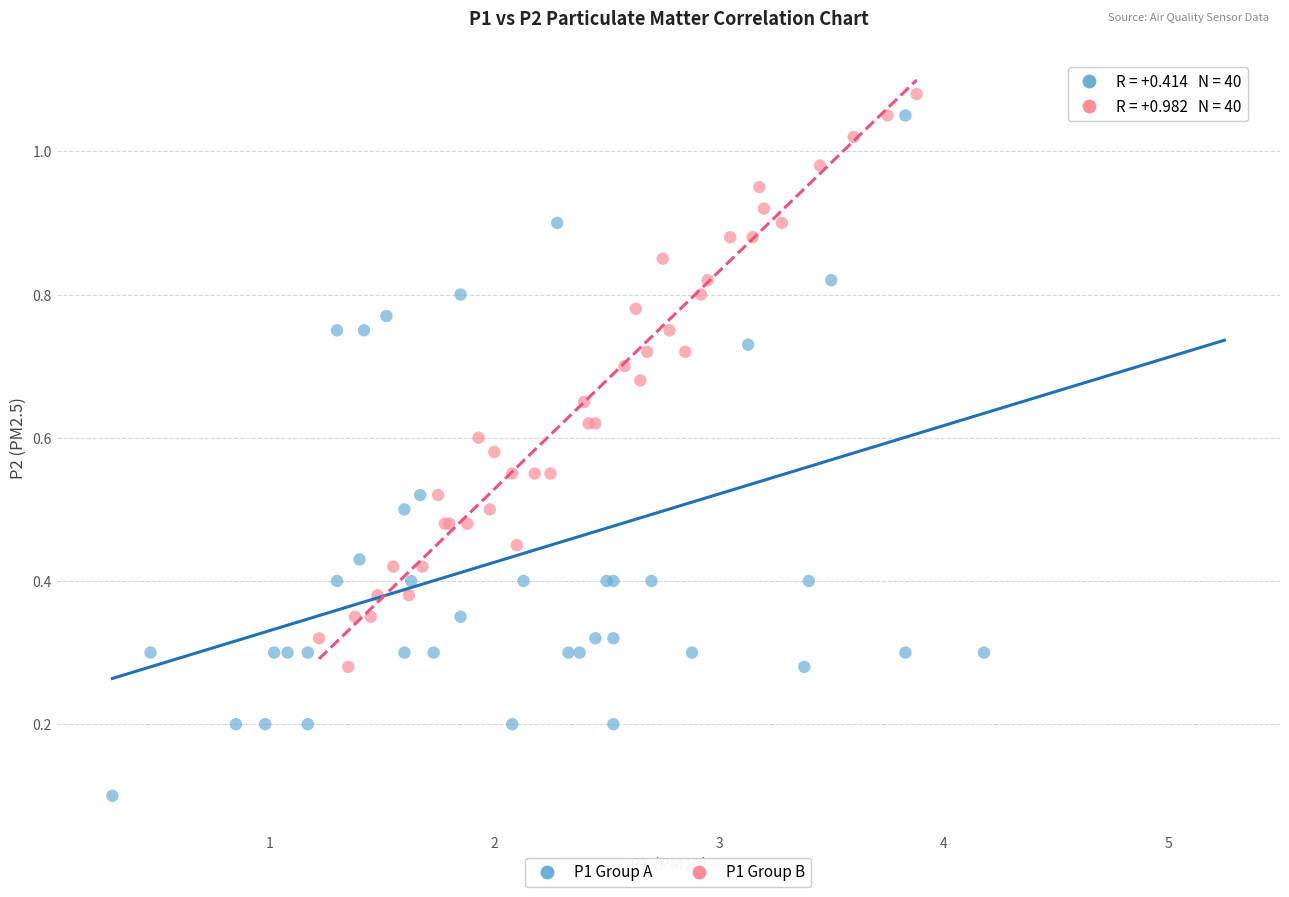

Which series contains the lowest Y value?

P1 Group A